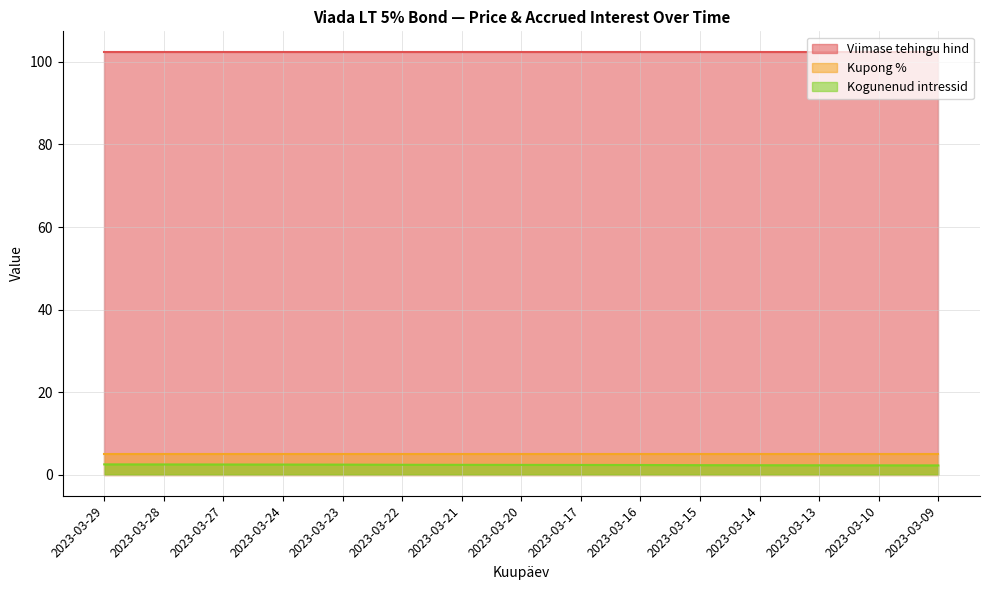

At which label does Kogunenud intressid reach its peak?

2023-03-29